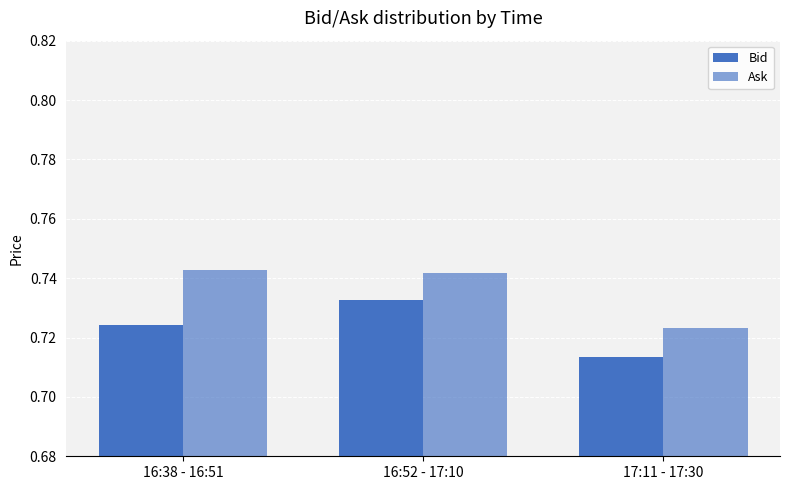

How many bars are there in total?

6